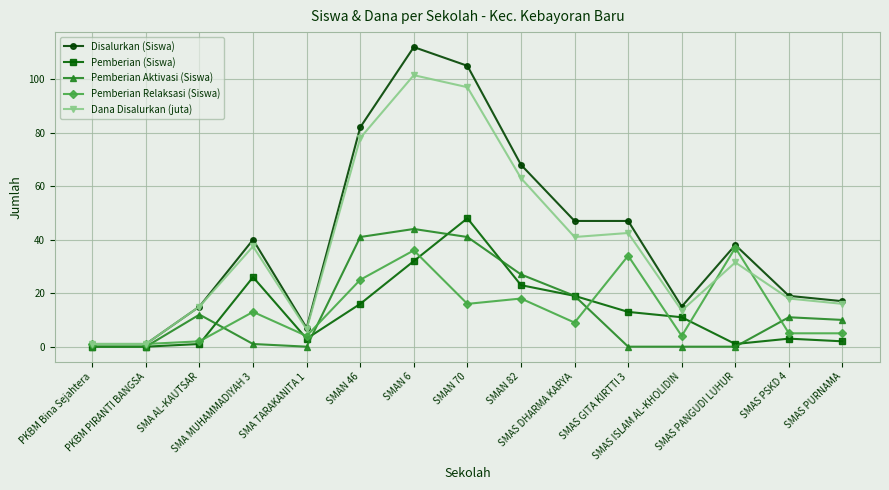

What is the maximum value shown in the chart?

112.0